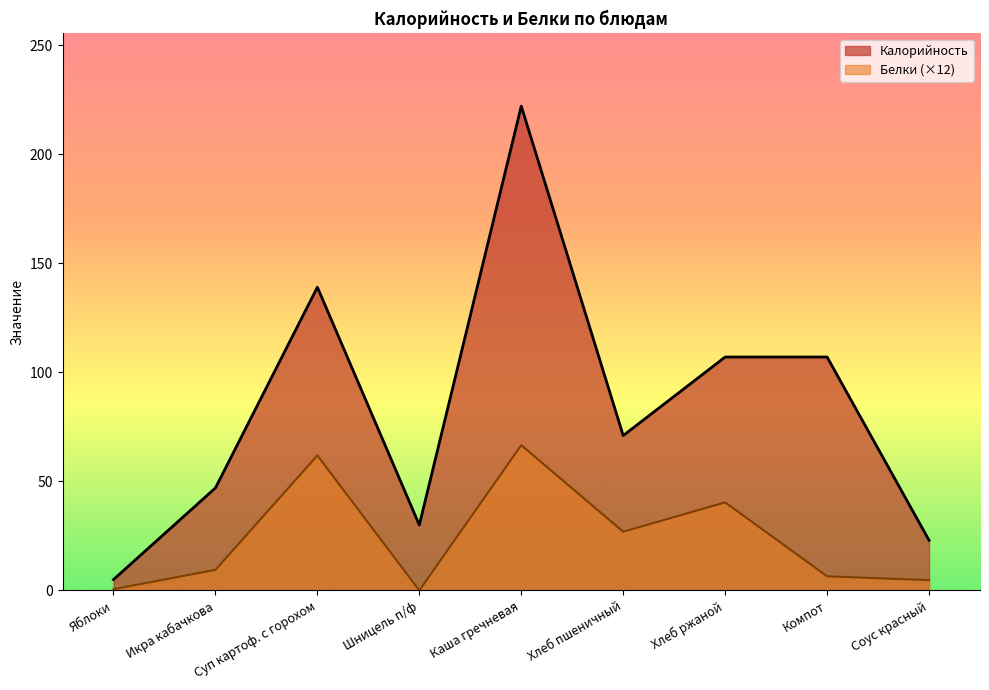

True or false: Калорийность and Белки cross at least once.

False